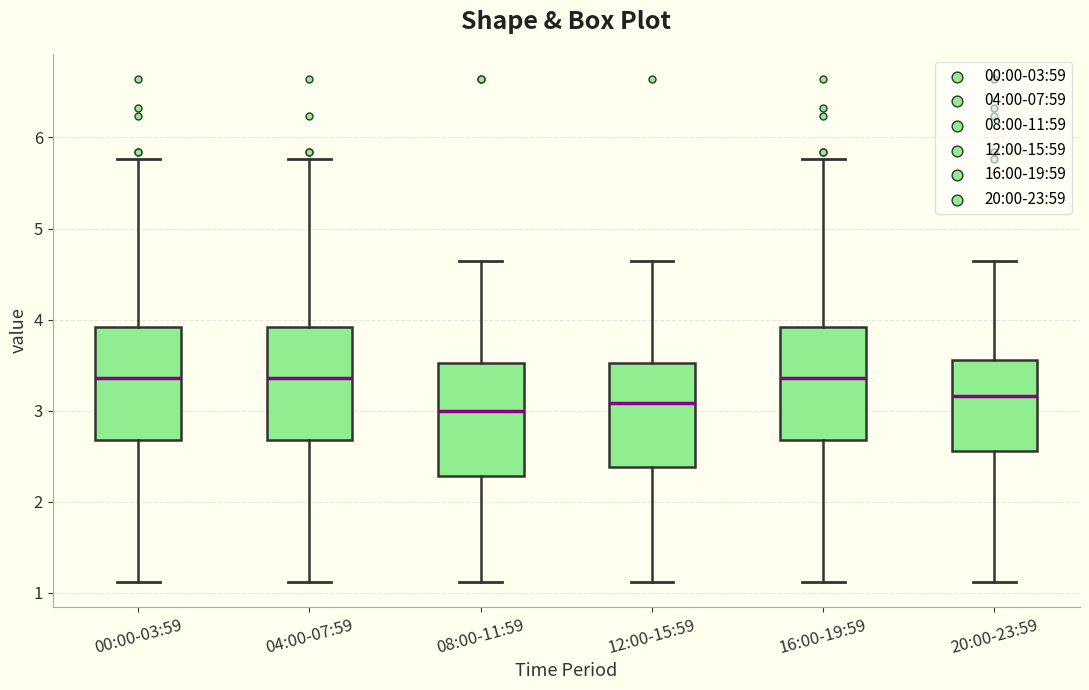

Reading left to right, read every box against the y-axis: the position of its median line, the range the box covers, and the ends of its whiskers. The values are not printed on the chart, so give them approximately, as read against the axis.

00:00-03:59: median 3.4, box 2.7 to 3.9, whiskers 1.1 to 5.8
04:00-07:59: median 3.4, box 2.7 to 3.9, whiskers 1.1 to 5.8
08:00-11:59: median 3.0, box 2.3 to 3.5, whiskers 1.1 to 4.6
12:00-15:59: median 3.1, box 2.4 to 3.5, whiskers 1.1 to 4.6
16:00-19:59: median 3.4, box 2.7 to 3.9, whiskers 1.1 to 5.8
20:00-23:59: median 3.2, box 2.6 to 3.6, whiskers 1.1 to 4.6